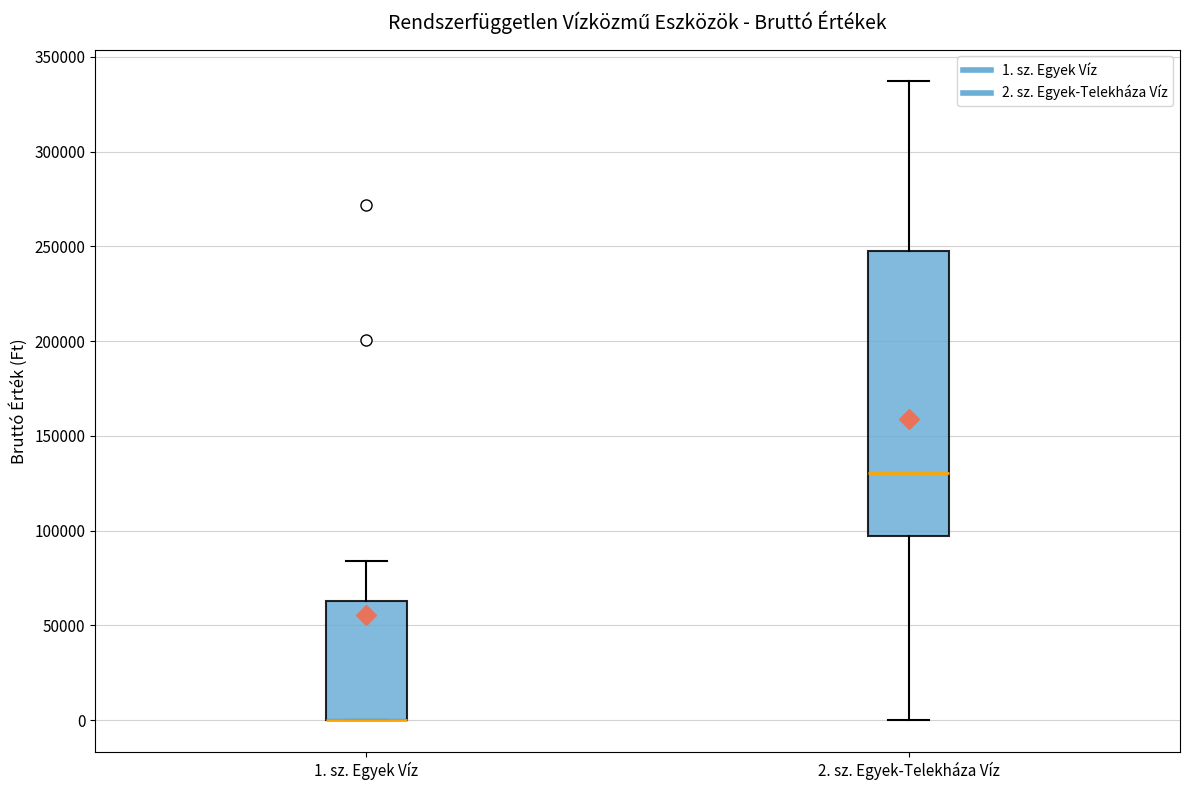

Where is the lower edge of the box for 1. sz. Egyek Víz on the y-axis? The values are not printed on the chart, so give them approximately, as read against the axis.

0